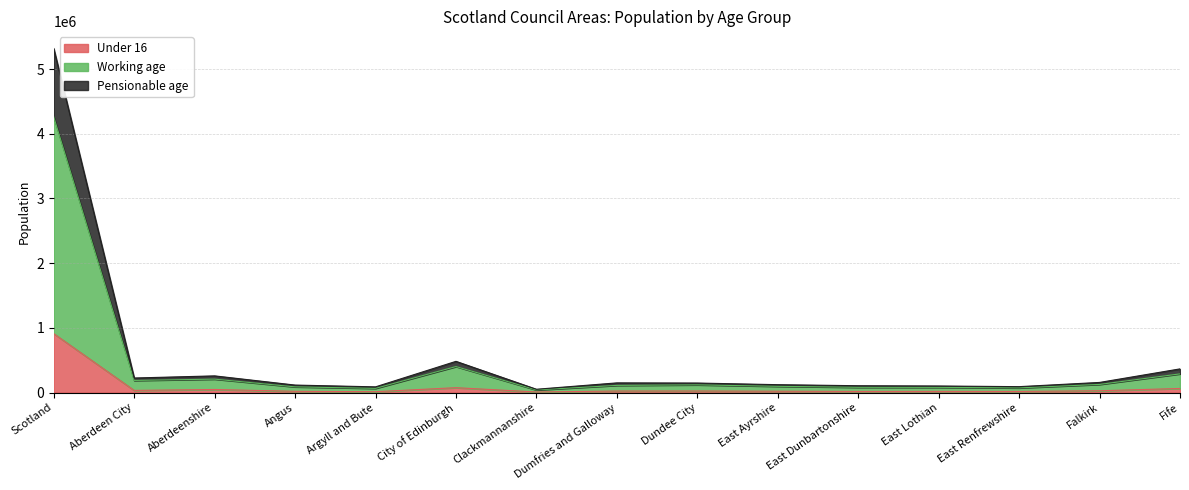

List the labels in order of Working age value, smallest first.

Clackmannanshire, Argyll and Bute, East Renfrewshire, East Lothian, East Dunbartonshire, Angus, East Ayrshire, Dumfries and Galloway, Dundee City, Falkirk, Aberdeen City, Aberdeenshire, Fife, City of Edinburgh, Scotland